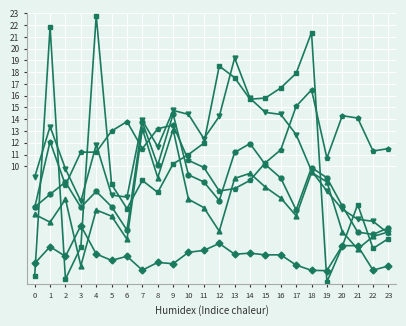

At which category does the chart reach its peak across all series?

4